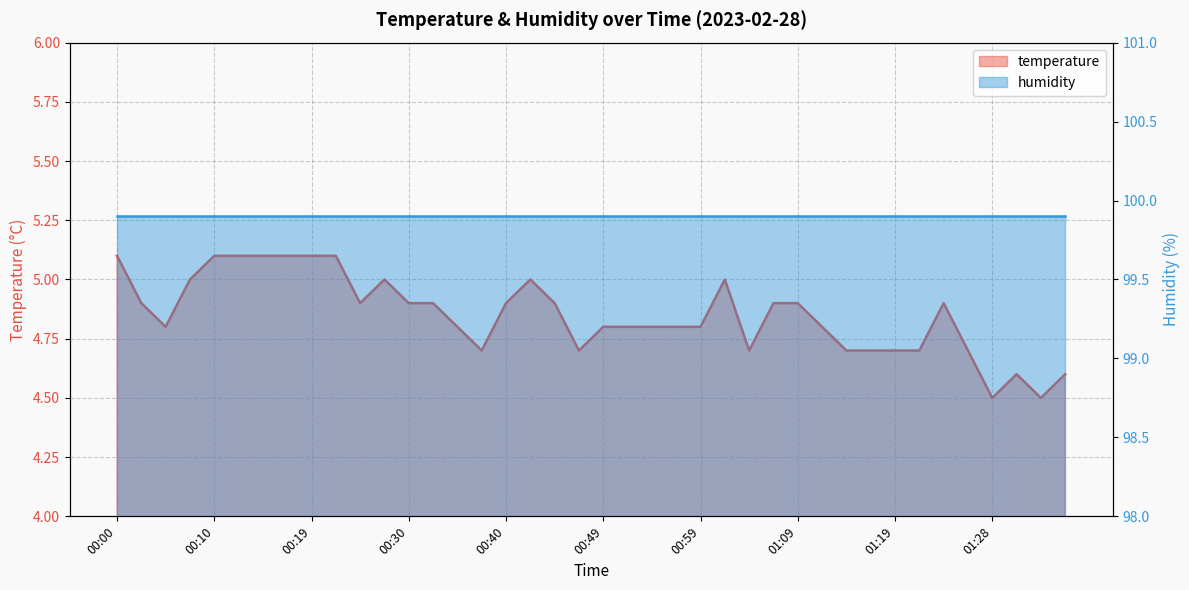

What is the approximate value at 00:25?

4.9